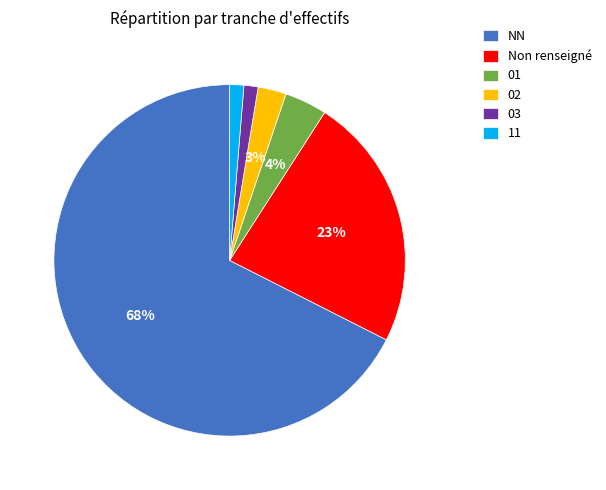

Which slice is the largest?

NN